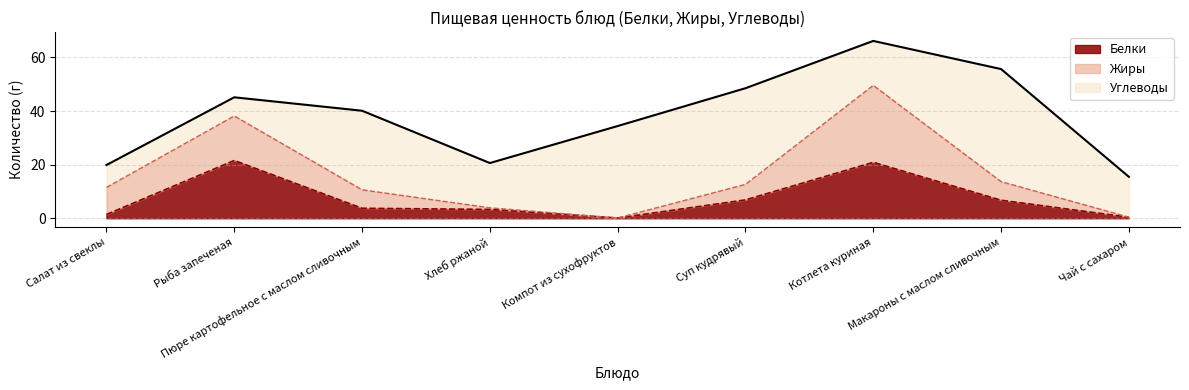

True or false: Белки and Углеводы cross at least once.

True